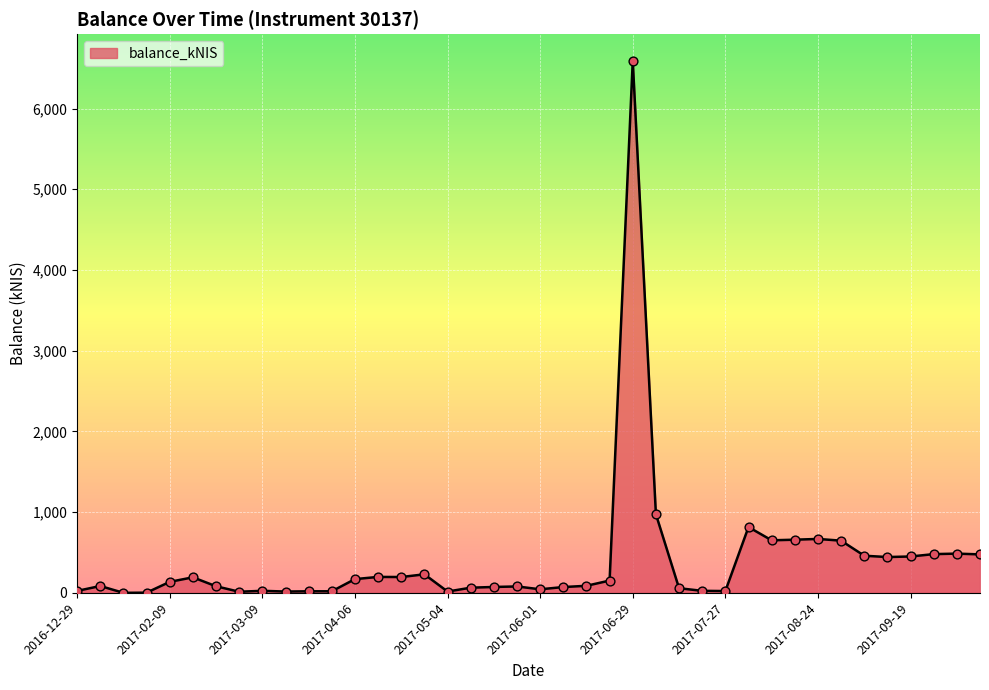

What is the difference between the maximum and minimum values?

6591.9